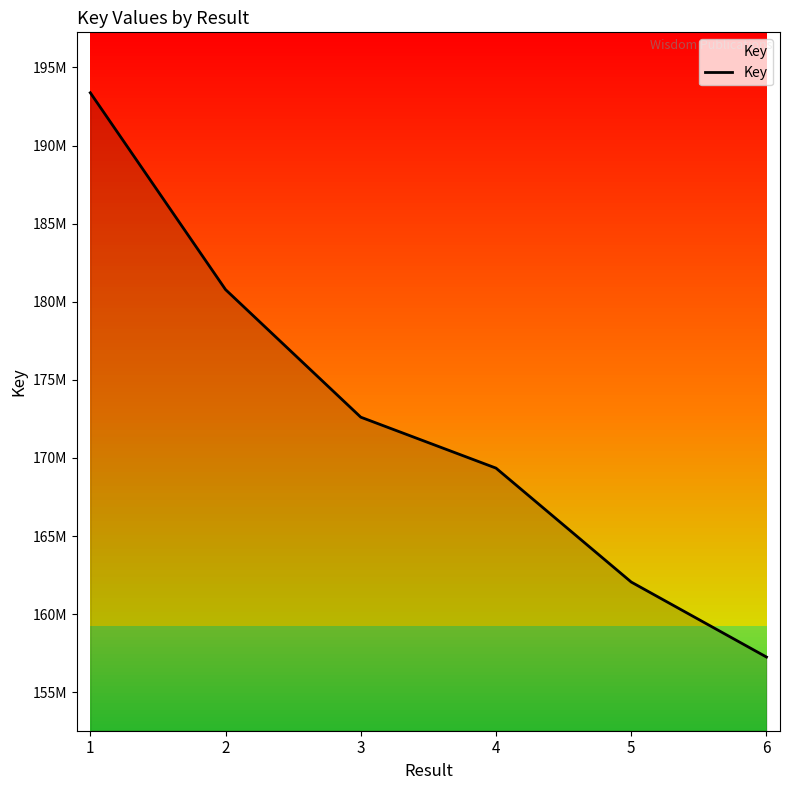

List the labels in order of value, smallest first.

6, 5, 4, 3, 2, 1